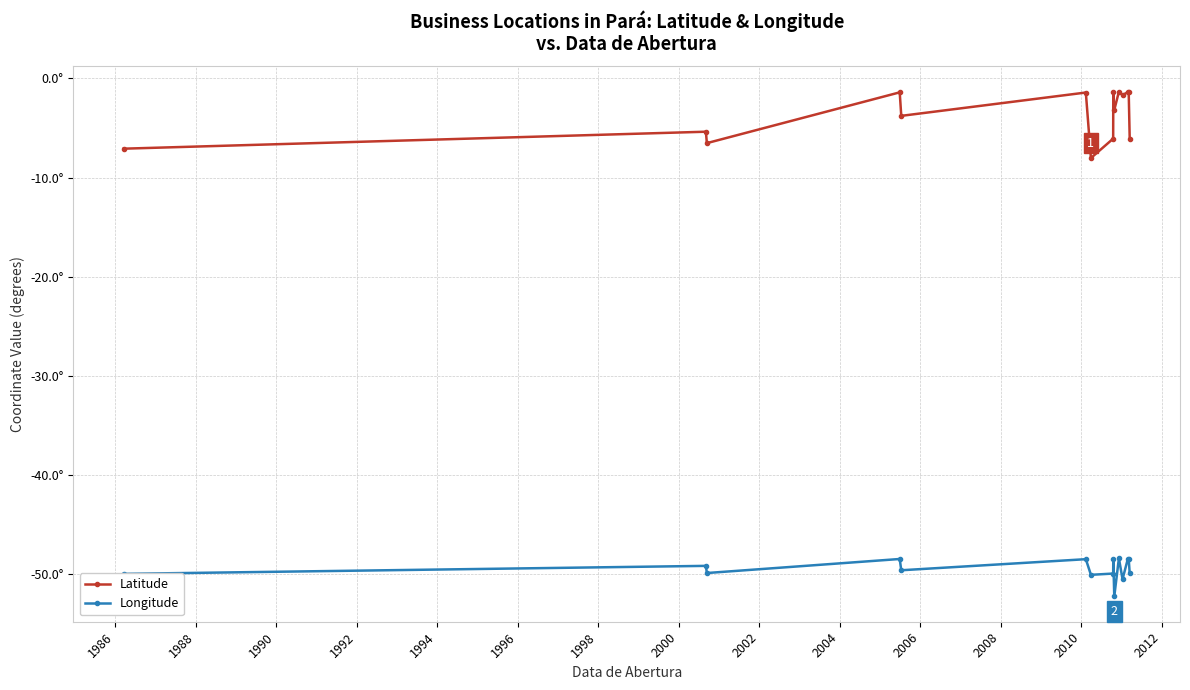

What is the highest value of the Longitude series?

-48.4